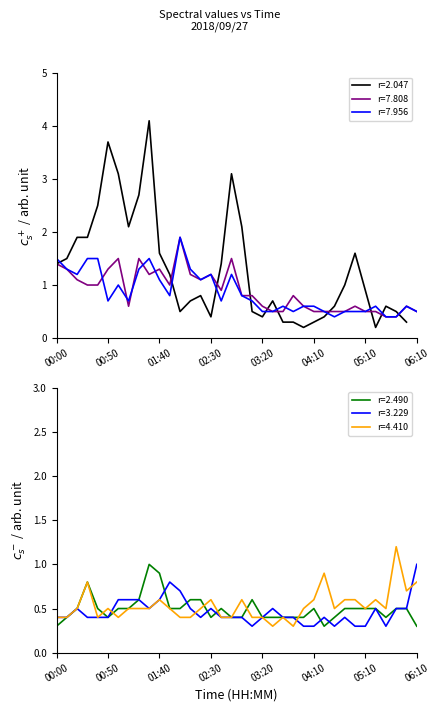

True or false: r=2.490 has a value of 0.4 at 00:50.

True